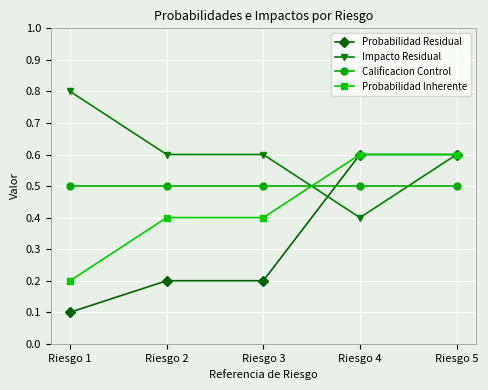

True or false: Calificacion Control and Impacto Residual cross at least once.

True